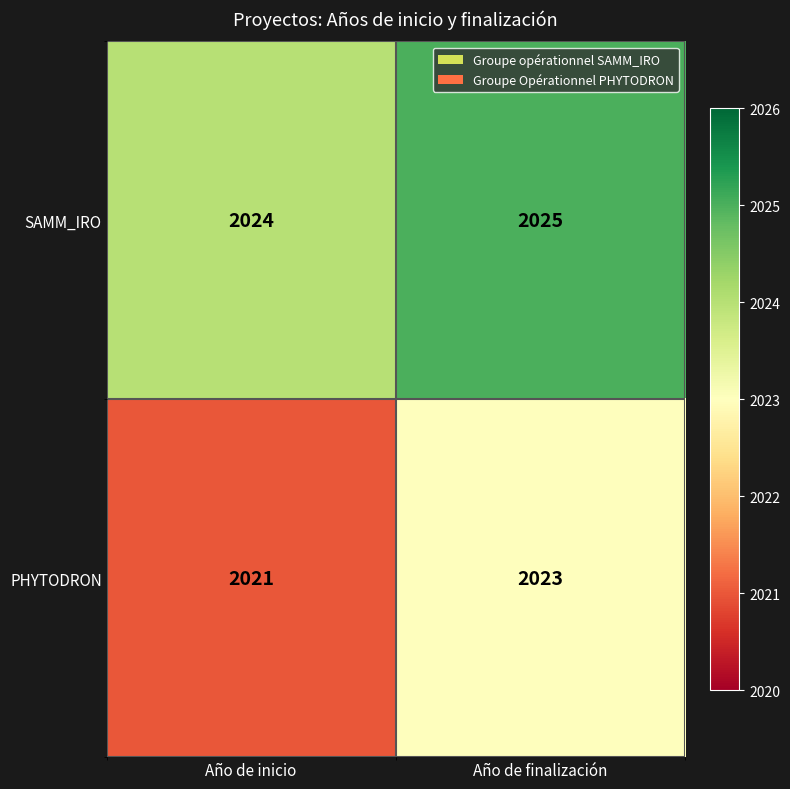

Reading left to right, list all the values displayed in this chart.

SAMM_IRO: 2024	2025
PHYTODRON: 2021	2023